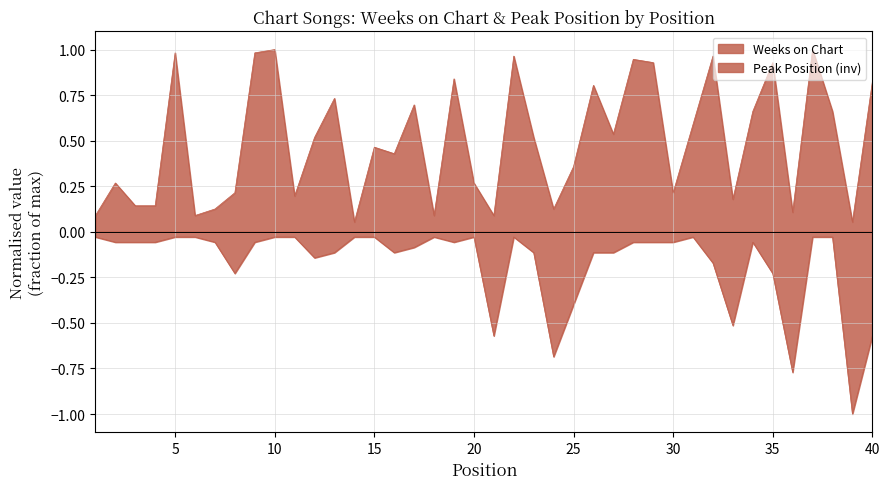

Which has a higher value, 16 or 24?

16